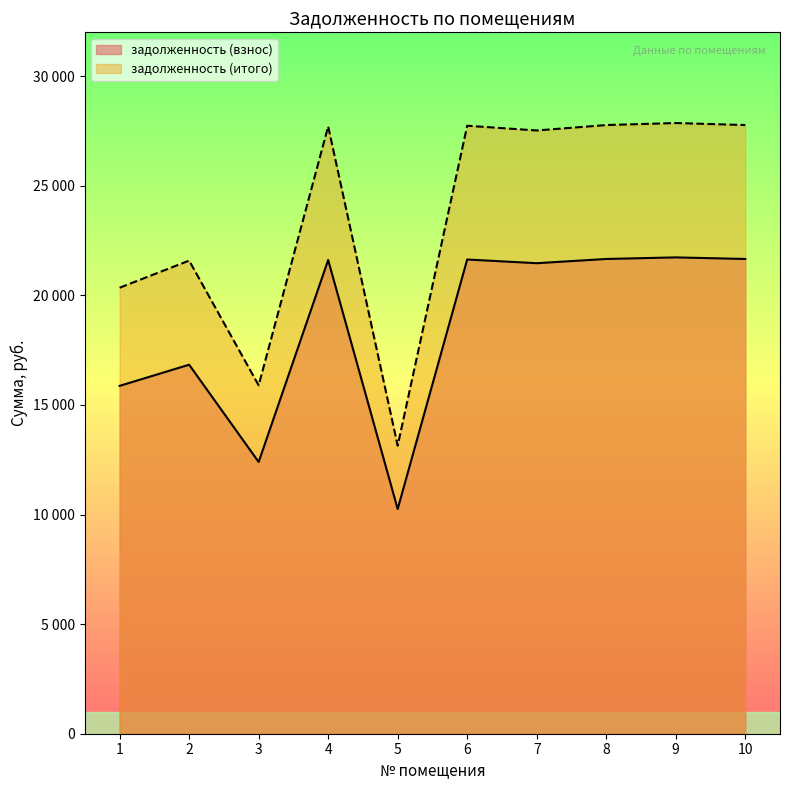

True or false: задолженность (итого) and задолженность (взнос) cross at least once.

False